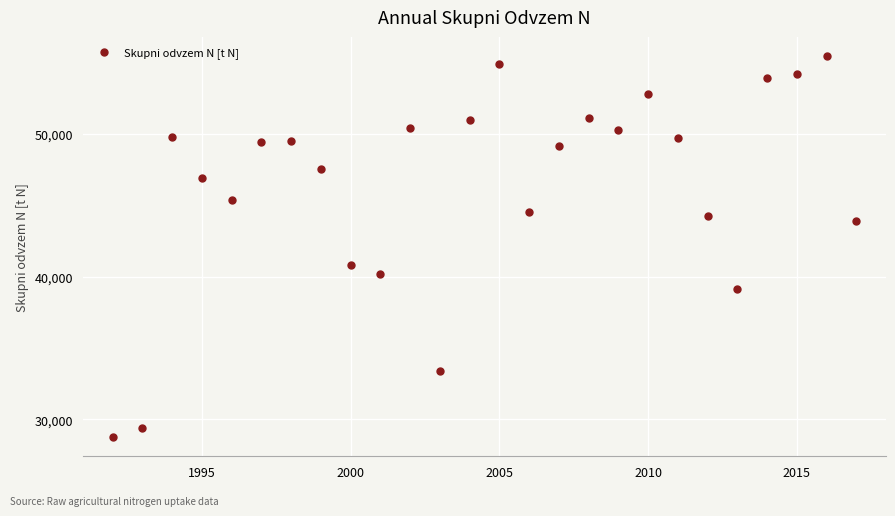

What is the range of Y values (max minus min)?

26685